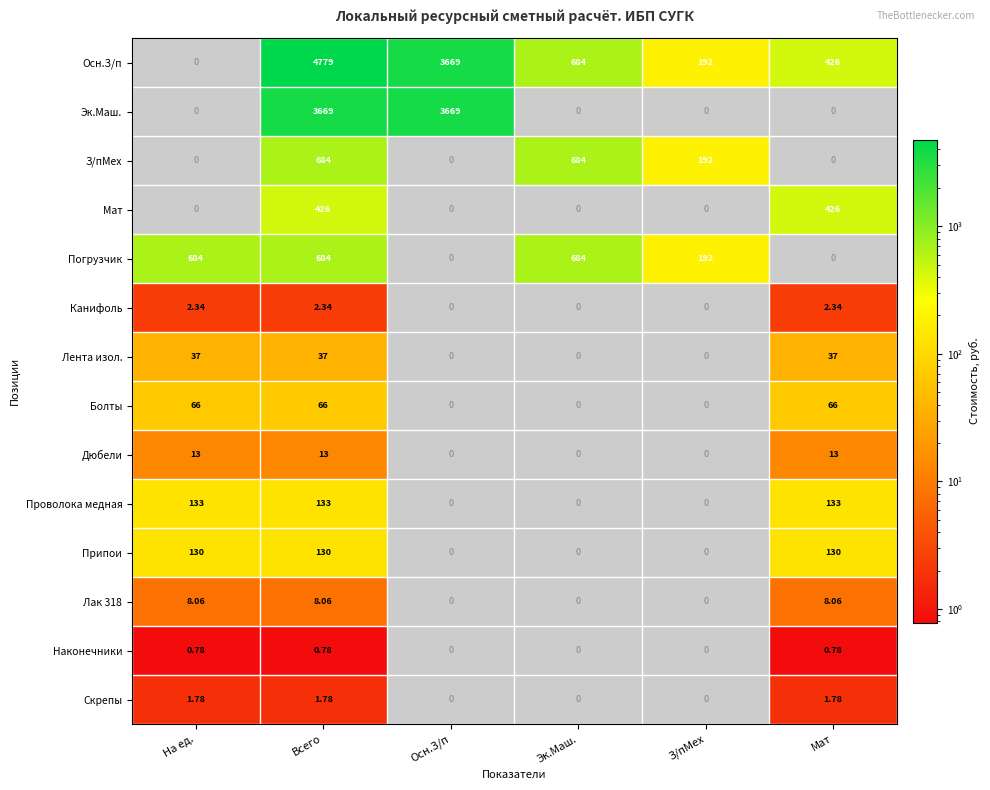

Is the value of Наконечники at Эк.Маш. greater than the value of Лента изол. at Всего?

No